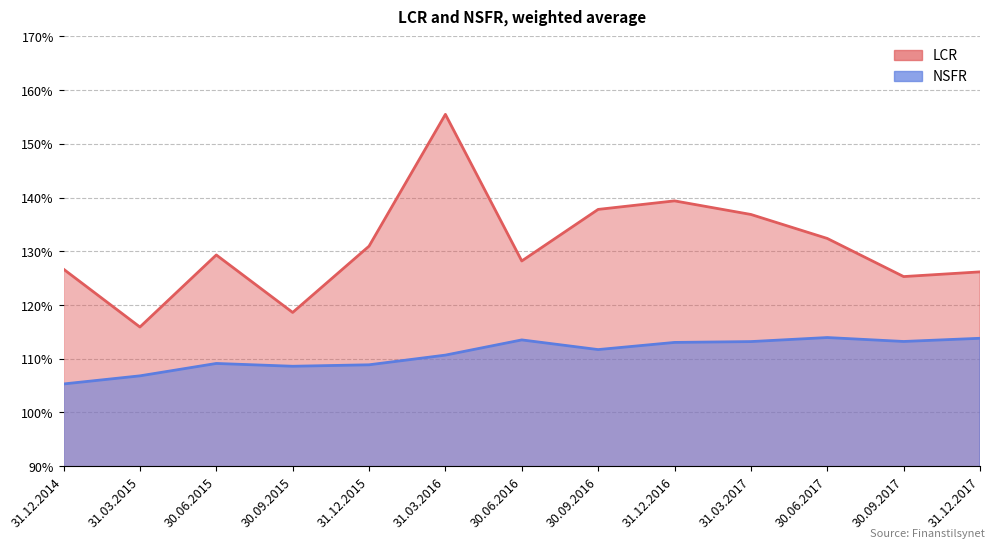

True or false: LCR and NSFR cross at least once.

False